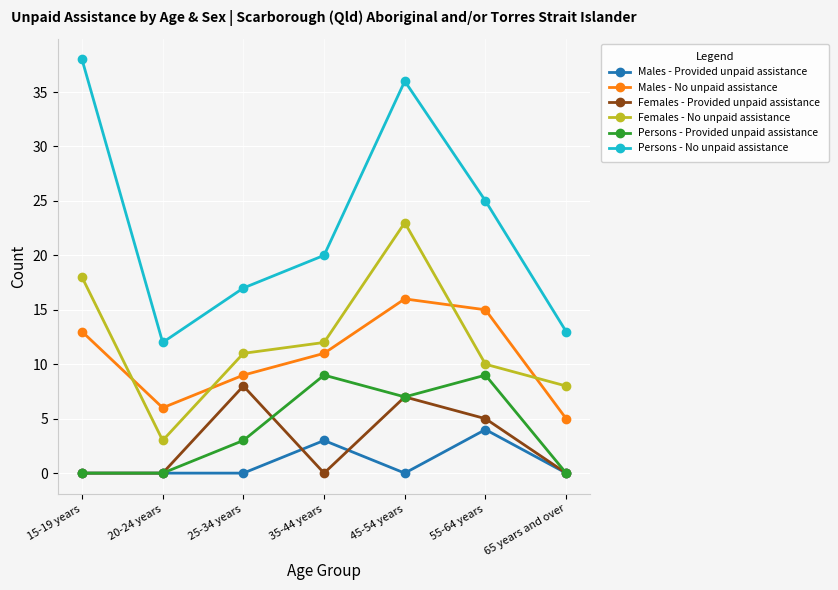

How many interior local peaks does the Males - No unpaid assistance series have?

1